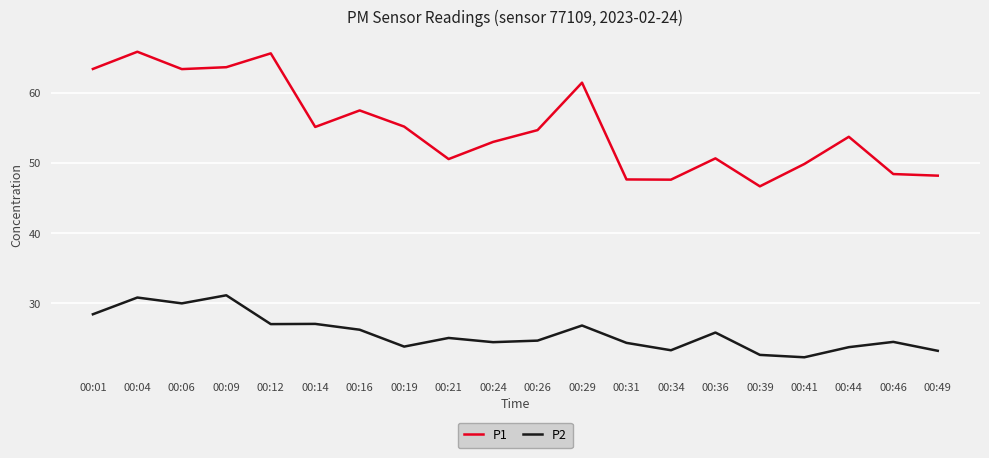

What is the minimum value for P2?

22.3